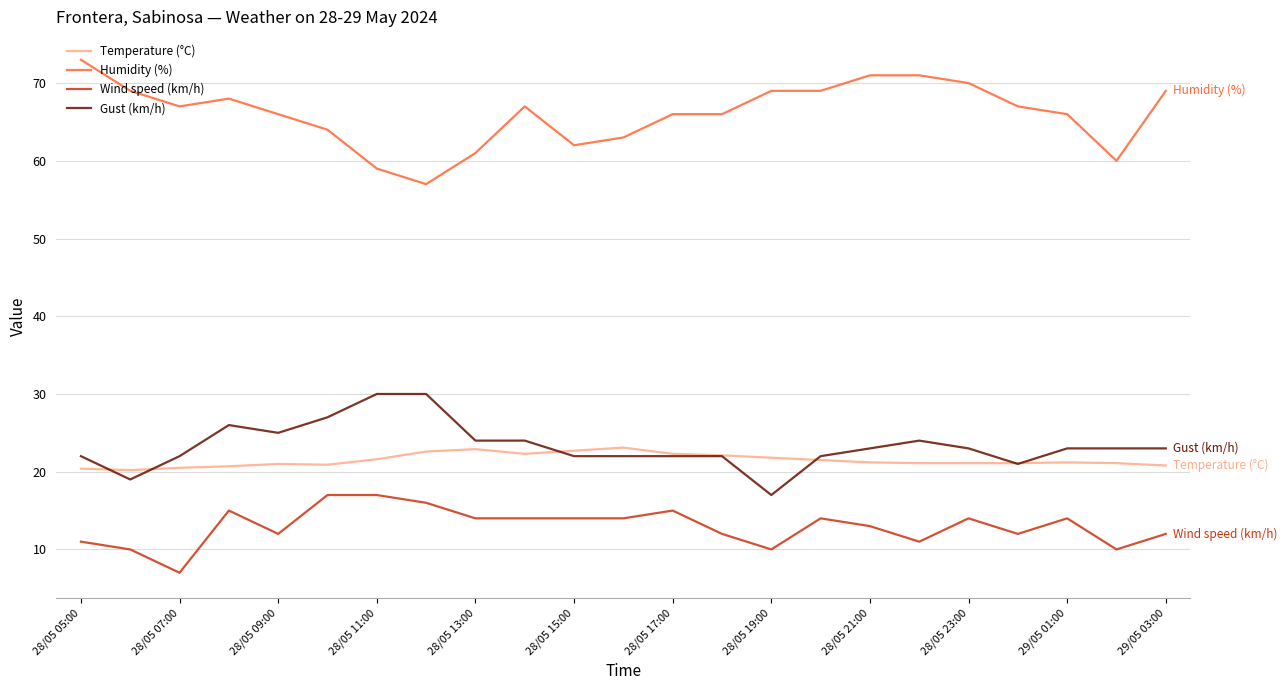

At how many categories does at least one series exceed 9?

23